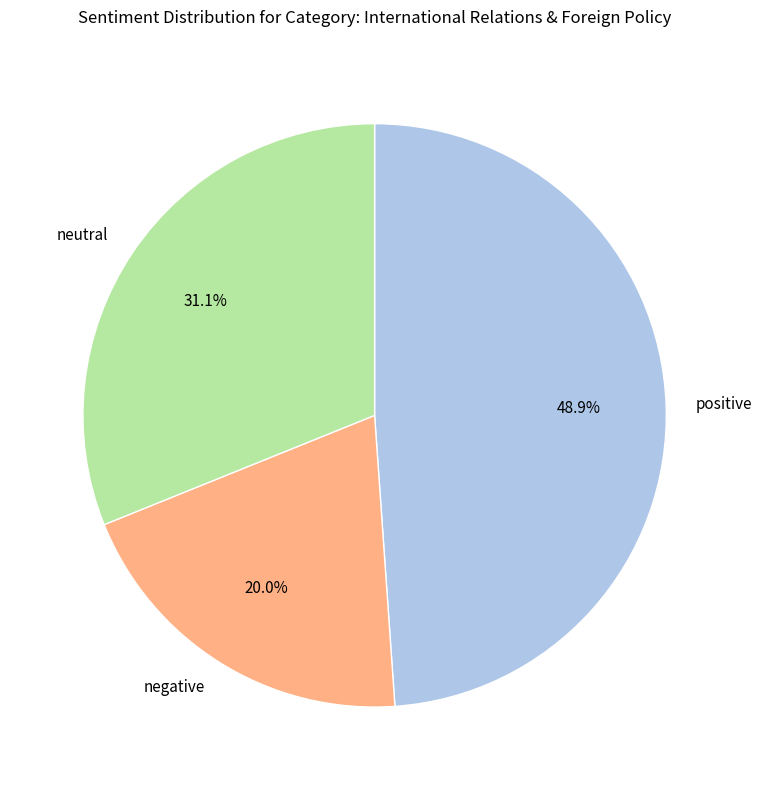

Which slice is the smallest?

negative